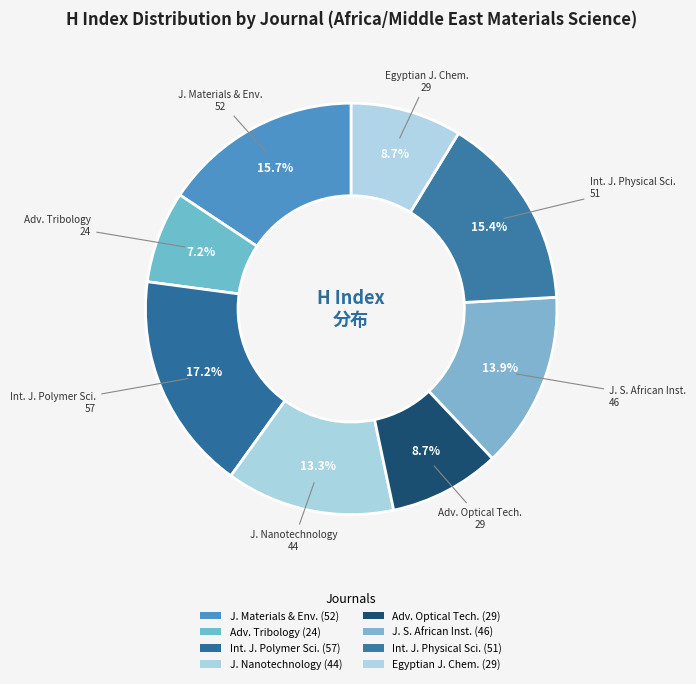

Rank the categories by value from lowest to highest.

Advances in Tribology, Advances in Optical Technologies, Egyptian Journal of Chemistry, Journal of Nanotechnology, Journal of the Southern African Institute, International Journal of Physical Sciences, Journal of Materials and Environmental, International Journal of Polymer Science